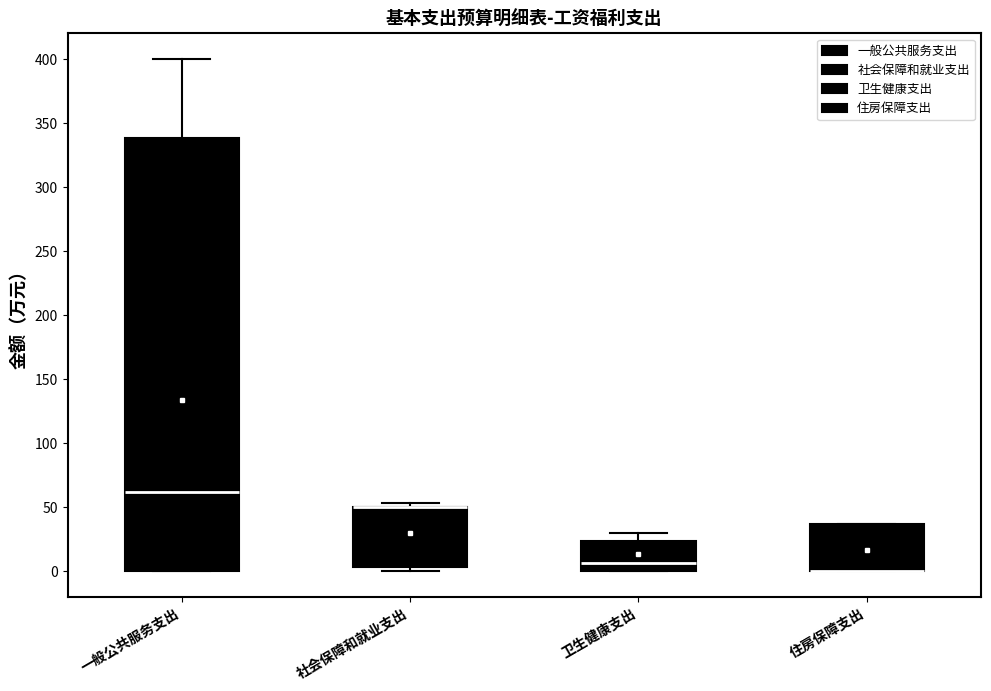

Which box is the tallest, from its lower edge to its upper edge?

一般公共服务支出